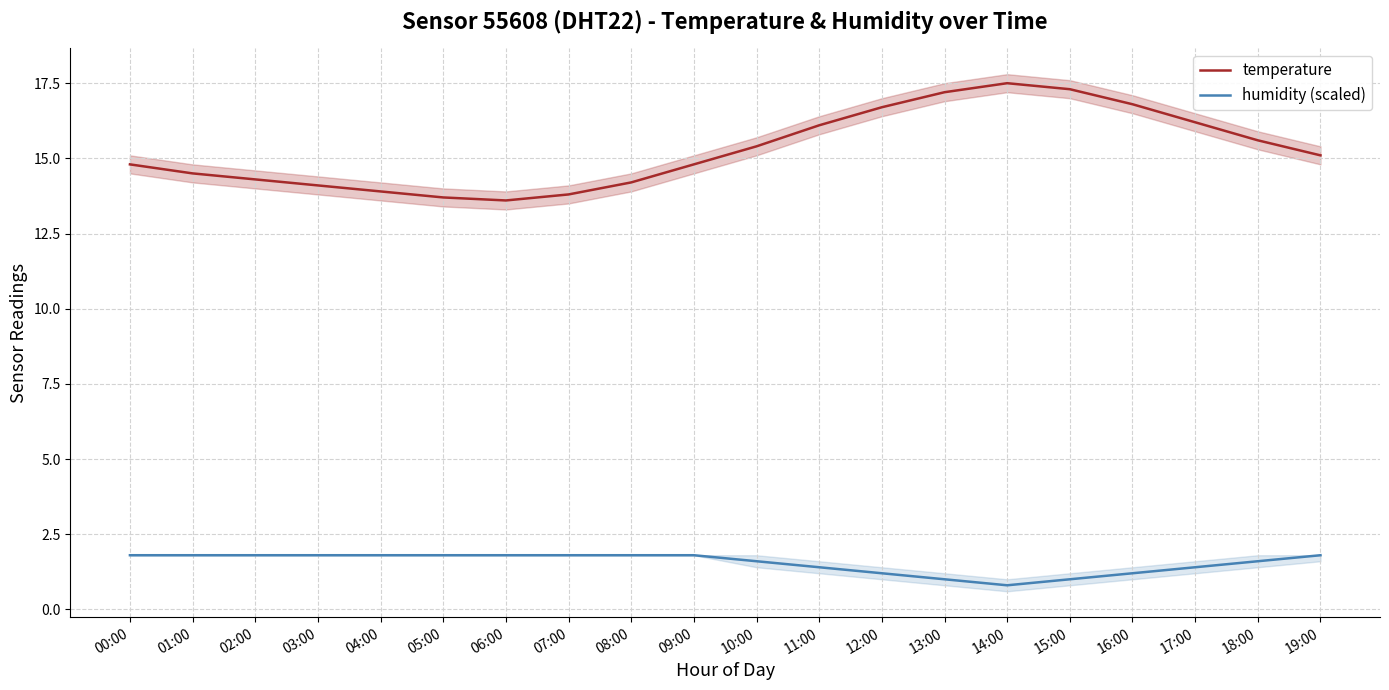

Read the temperature value at 02:00.

14.3